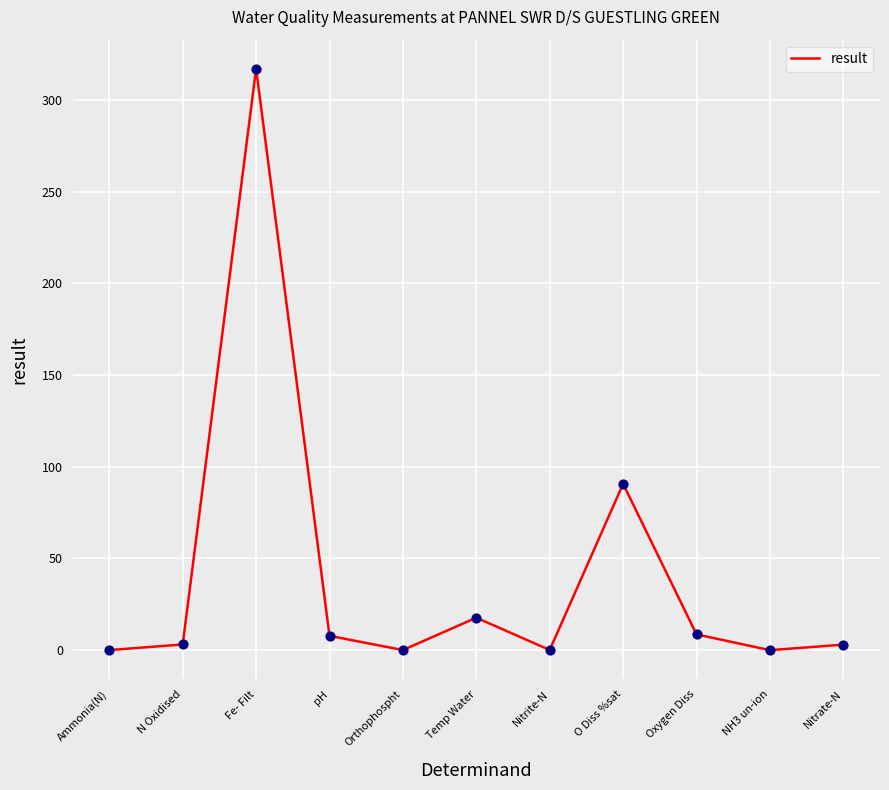

What is the change in value from N Oxidised to Oxygen Diss?

+5.5